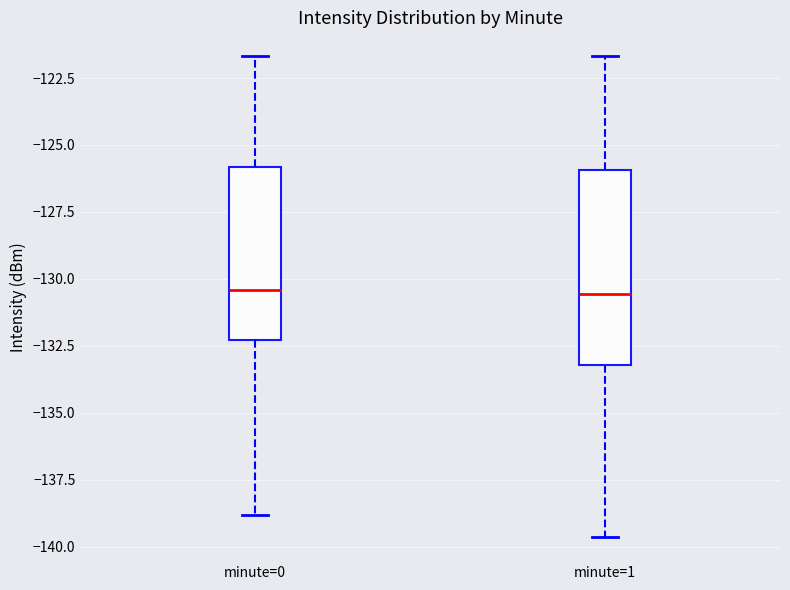

Comparing the boxes themselves (not the whiskers), which one is the tallest?

minute=1